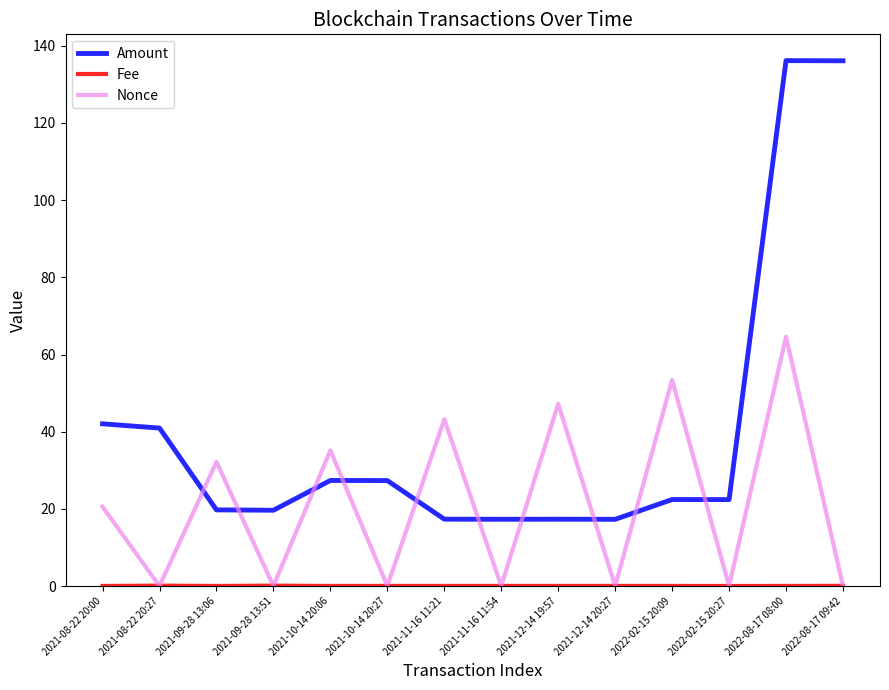

Which series has the largest total across all categories?

Amount